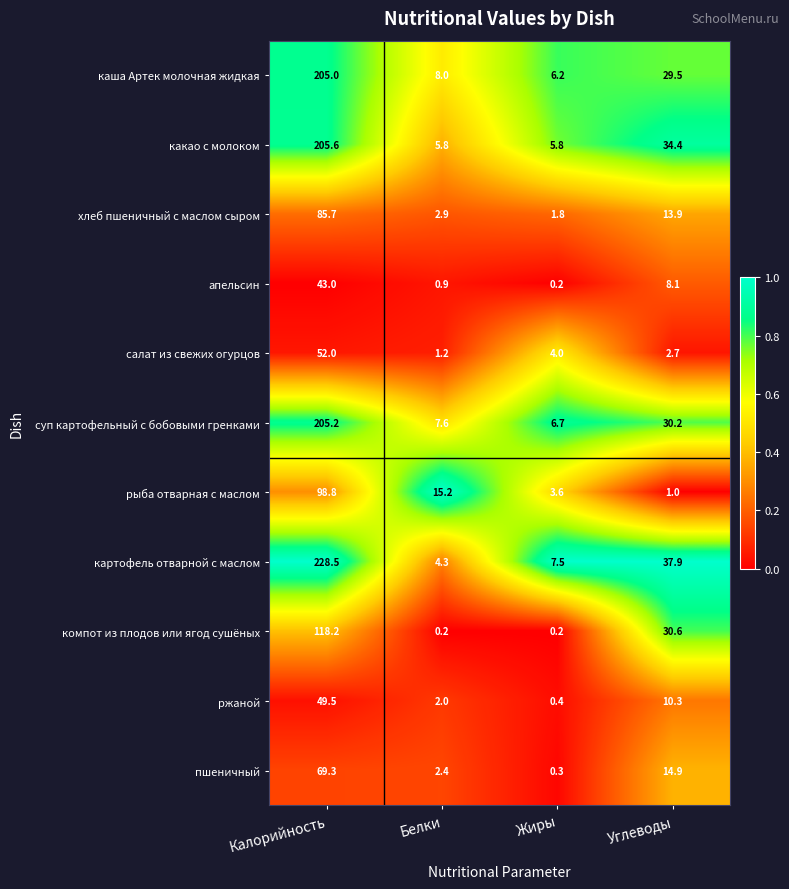

What is the maximum value for апельсин?

43.0